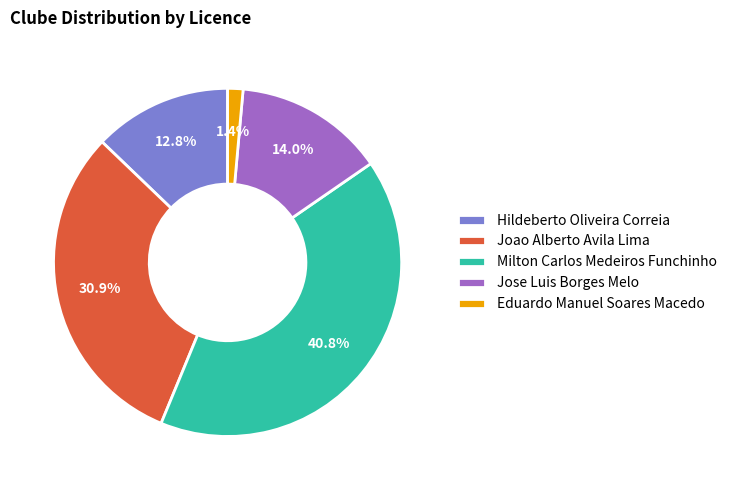

To the nearest percent, what is the combined percentage of Joao Alberto Avila Lima and Eduardo Manuel Soares Macedo?

32%